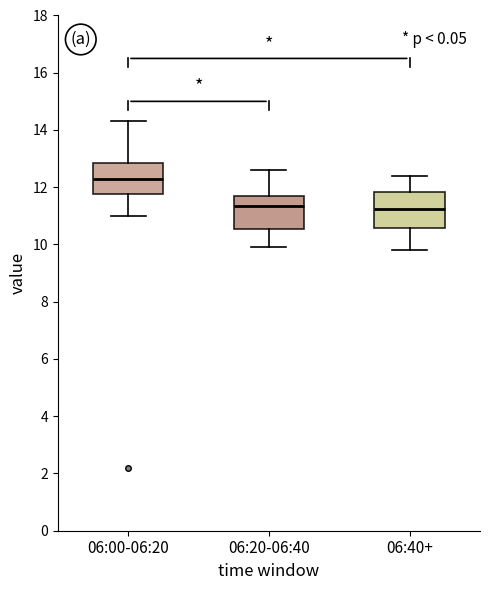

Where does the lower whisker of the box for 06:00-06:20 end on the y-axis? The values are not printed on the chart, so give them approximately, as read against the axis.

11.0